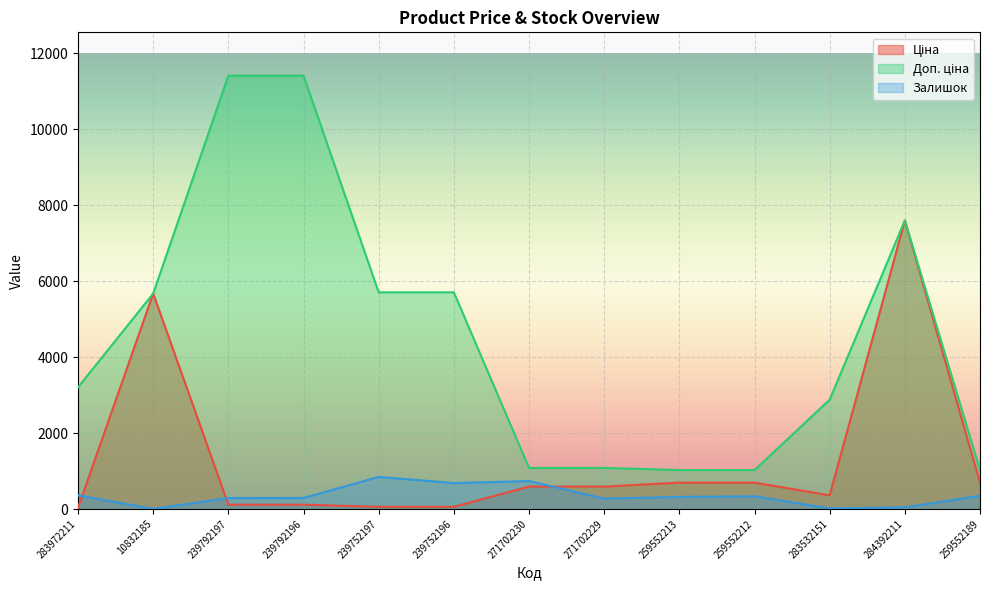

What position from the right is 10832185?

12